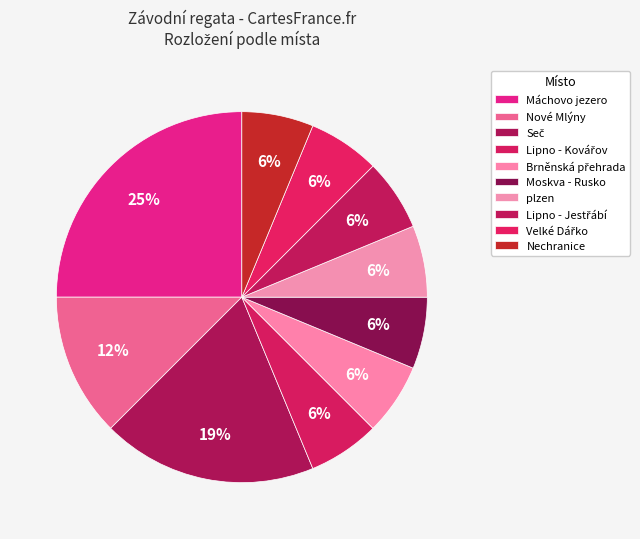

Is there a majority slice in this chart?

No